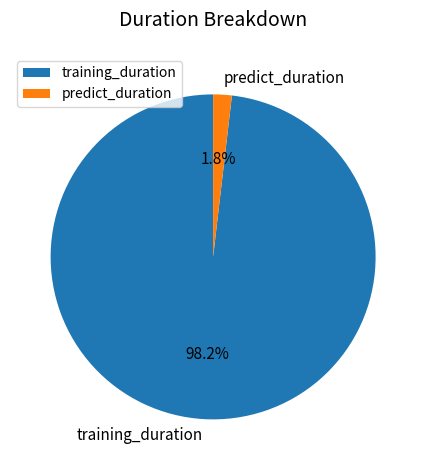

How many slices are in this pie chart?

2